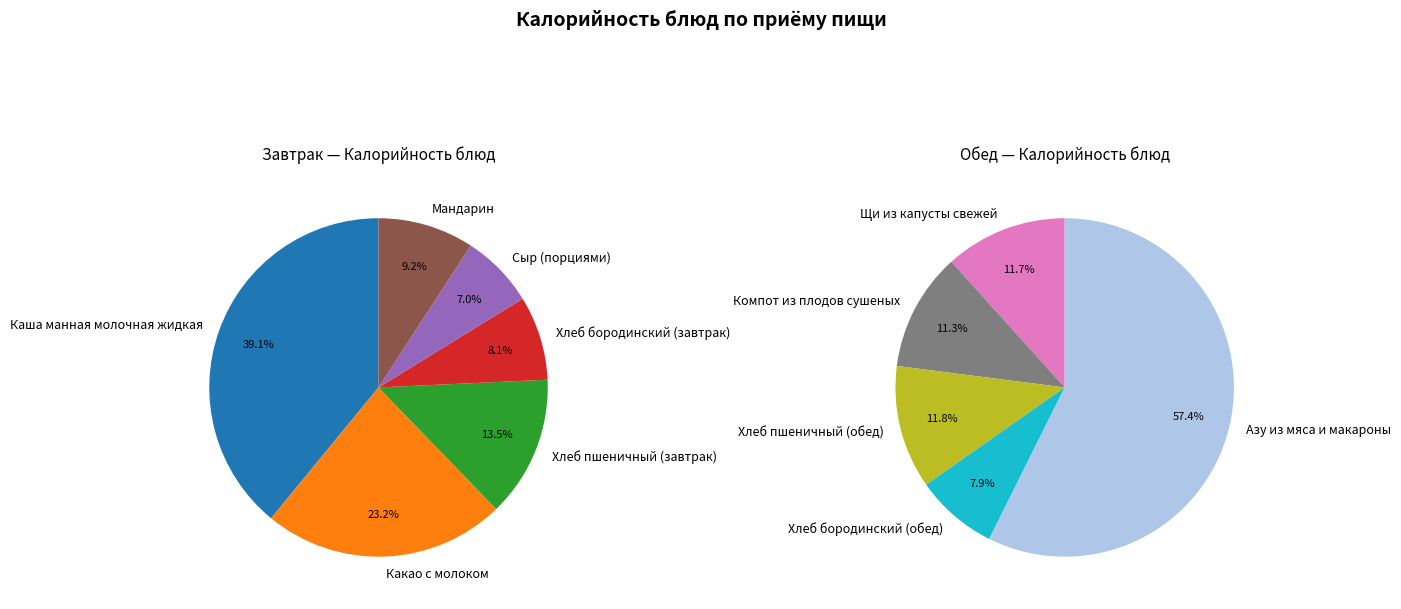

True or false: Щи из капусты свежей accounts for 1% of the total.

False